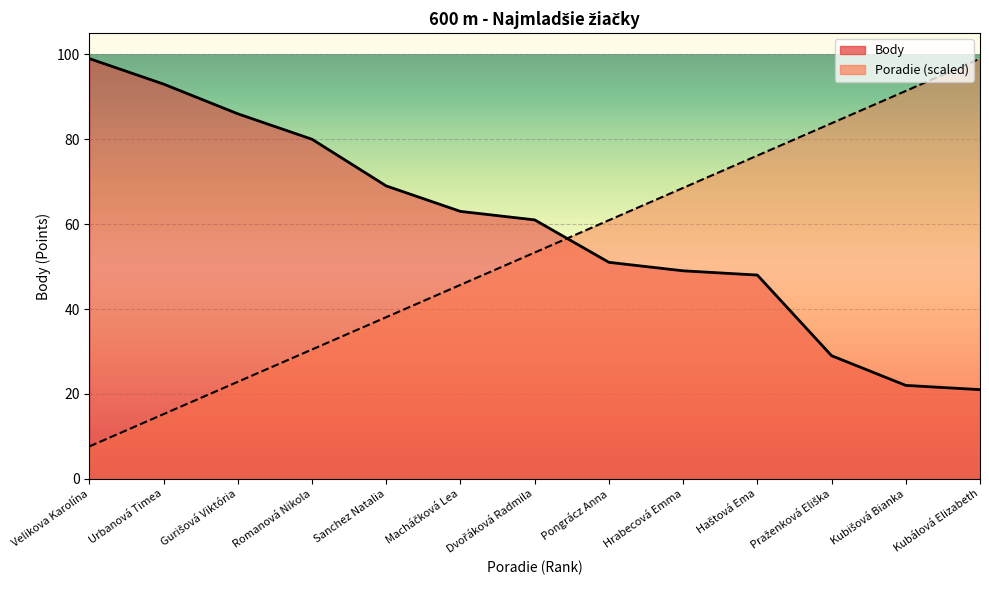

List the series in order of their overall mean, highest first.

Body, Poradie